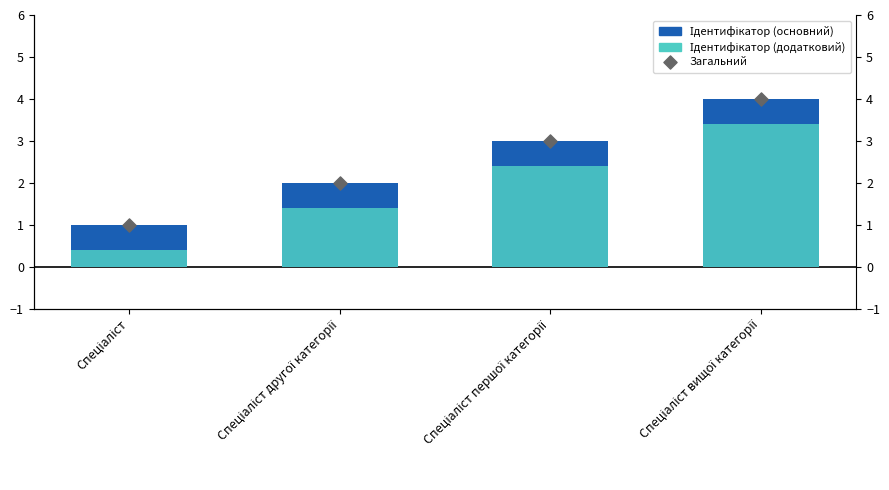

What are all the series names shown in the legend?

Ідентифікатор (основний), Ідентифікатор (додатковий), Загальний